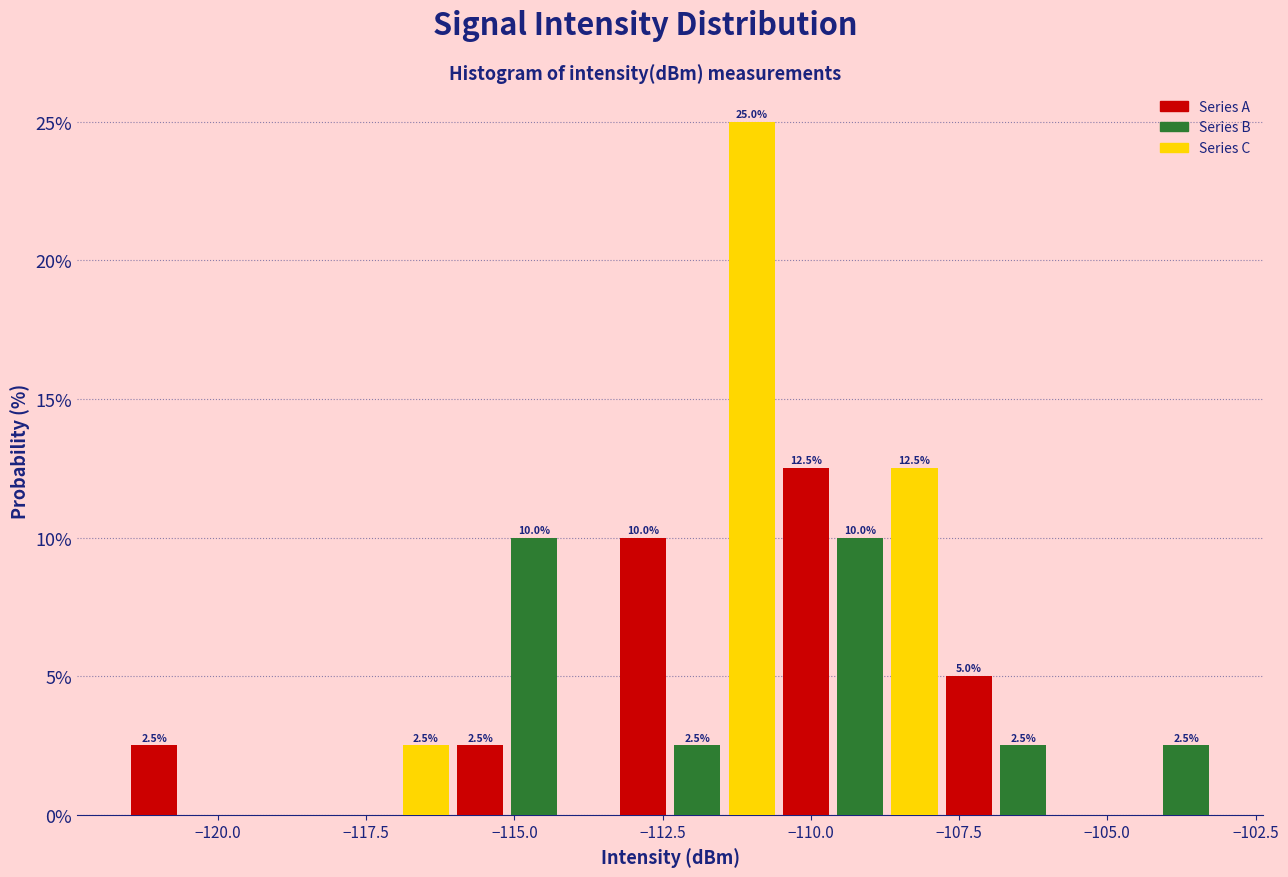

Read against the x-axis, roughly where is the centre of the tallest bar?

-111.0